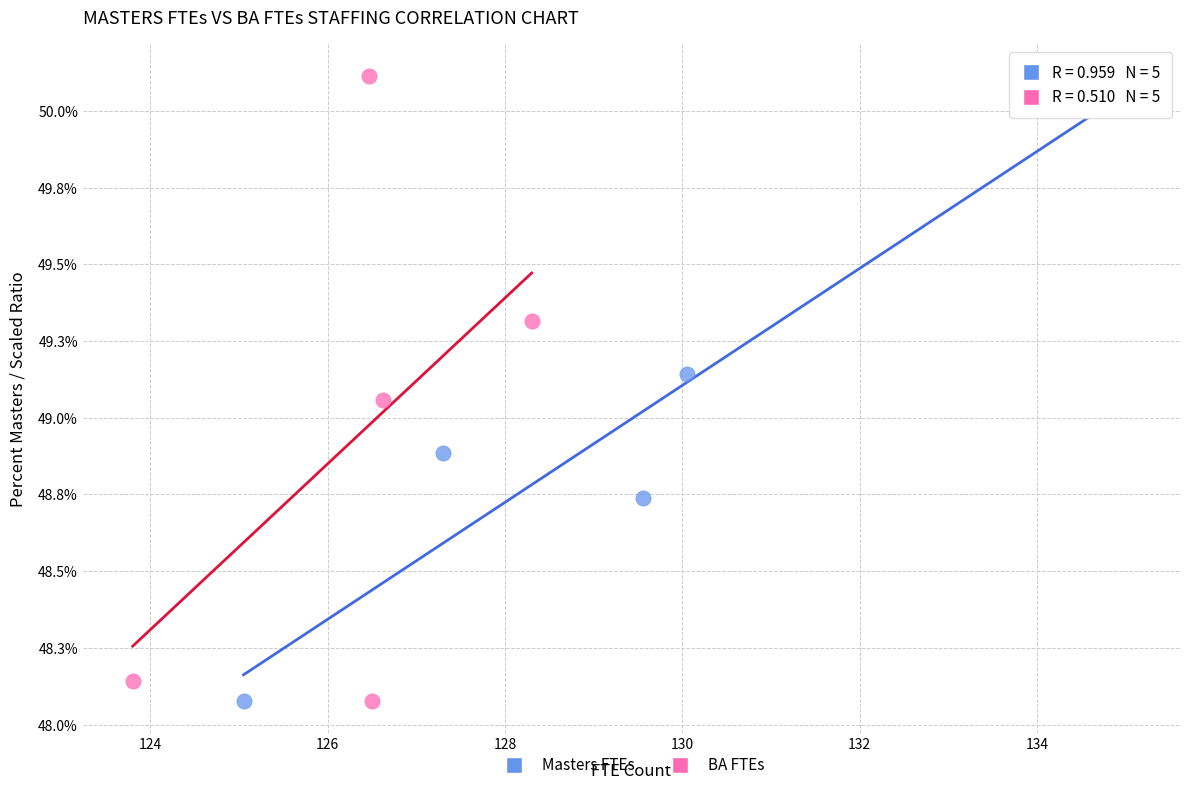

What are all the series names shown in the legend?

Masters FTEs, BA FTEs